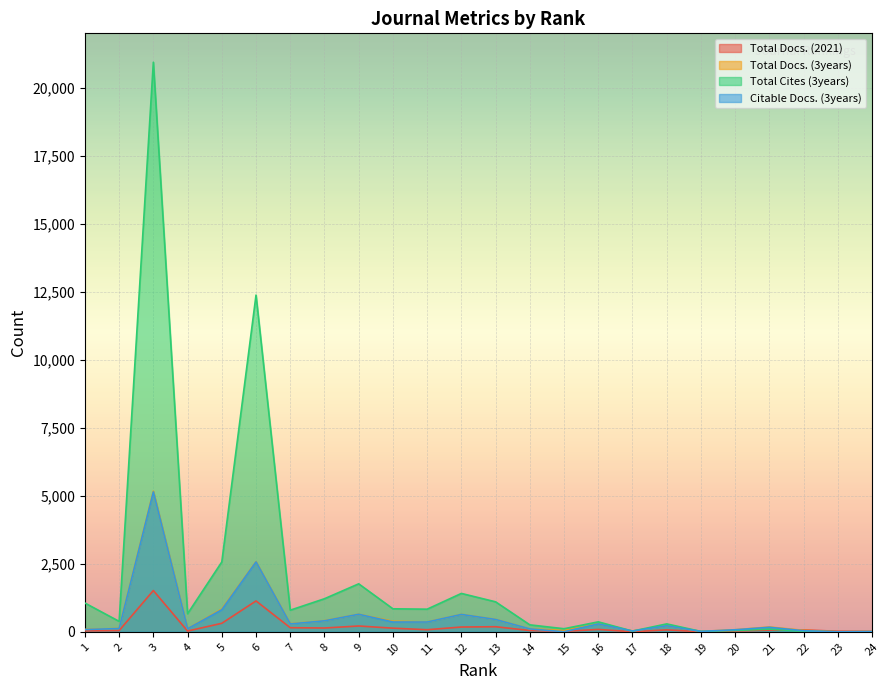

What is the value of the Total Docs. (2021) point at the 18th from the left?

72